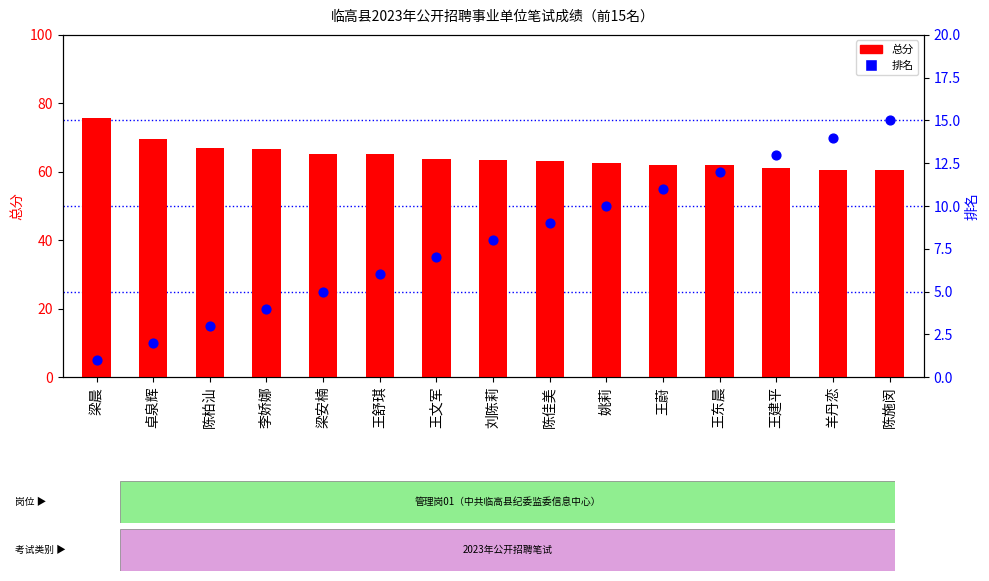

Which series has the largest Y range (max minus min)?

总分